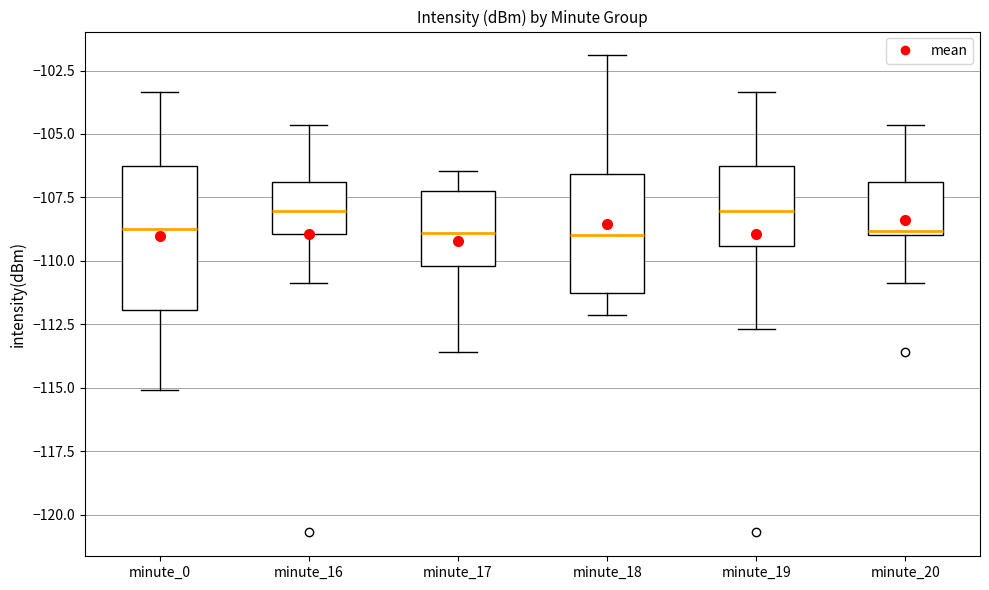

Comparing the boxes themselves (not the whiskers), which one is the tallest?

minute_0